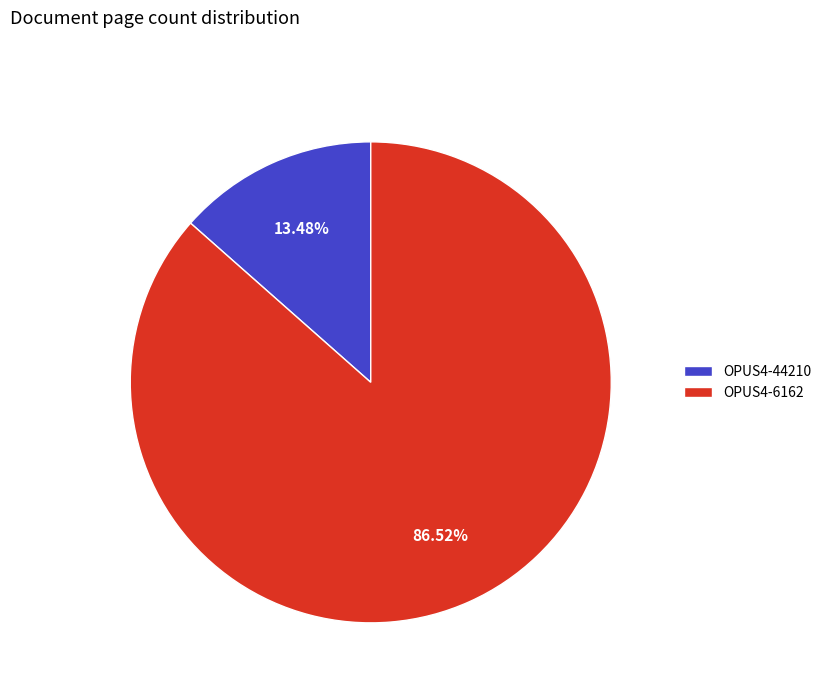

What is the largest slice in the pie chart?

OPUS4-6162